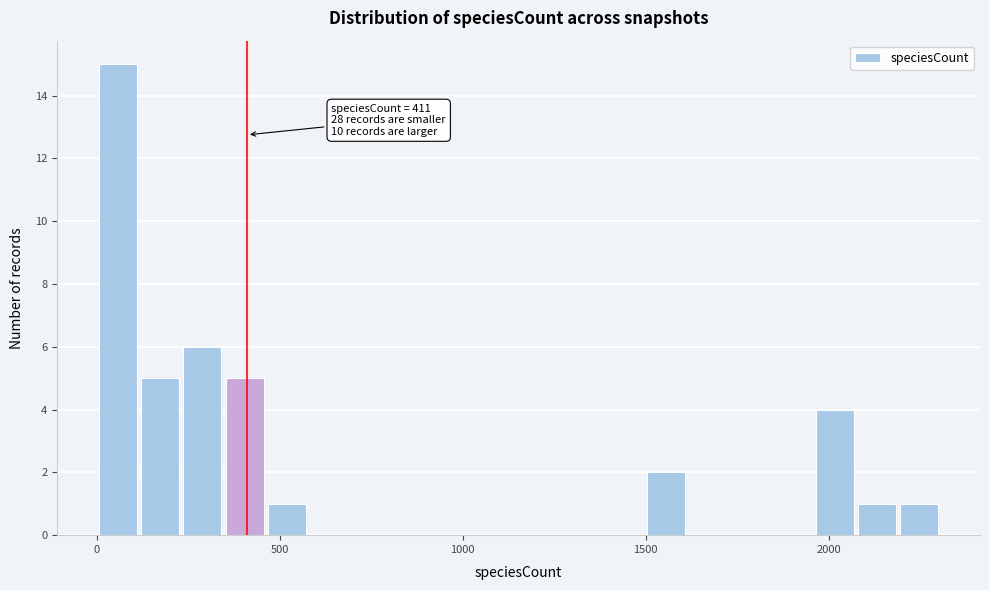

Read against the x-axis, roughly where is the centre of the tallest bar?

50